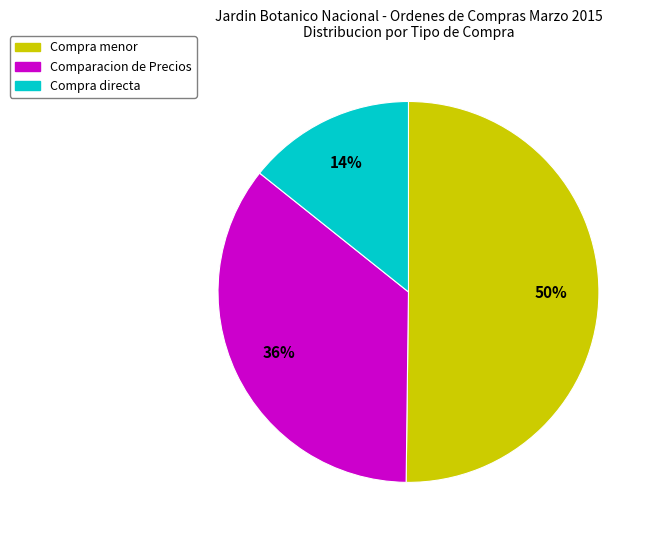

How many slices are in this pie chart?

3